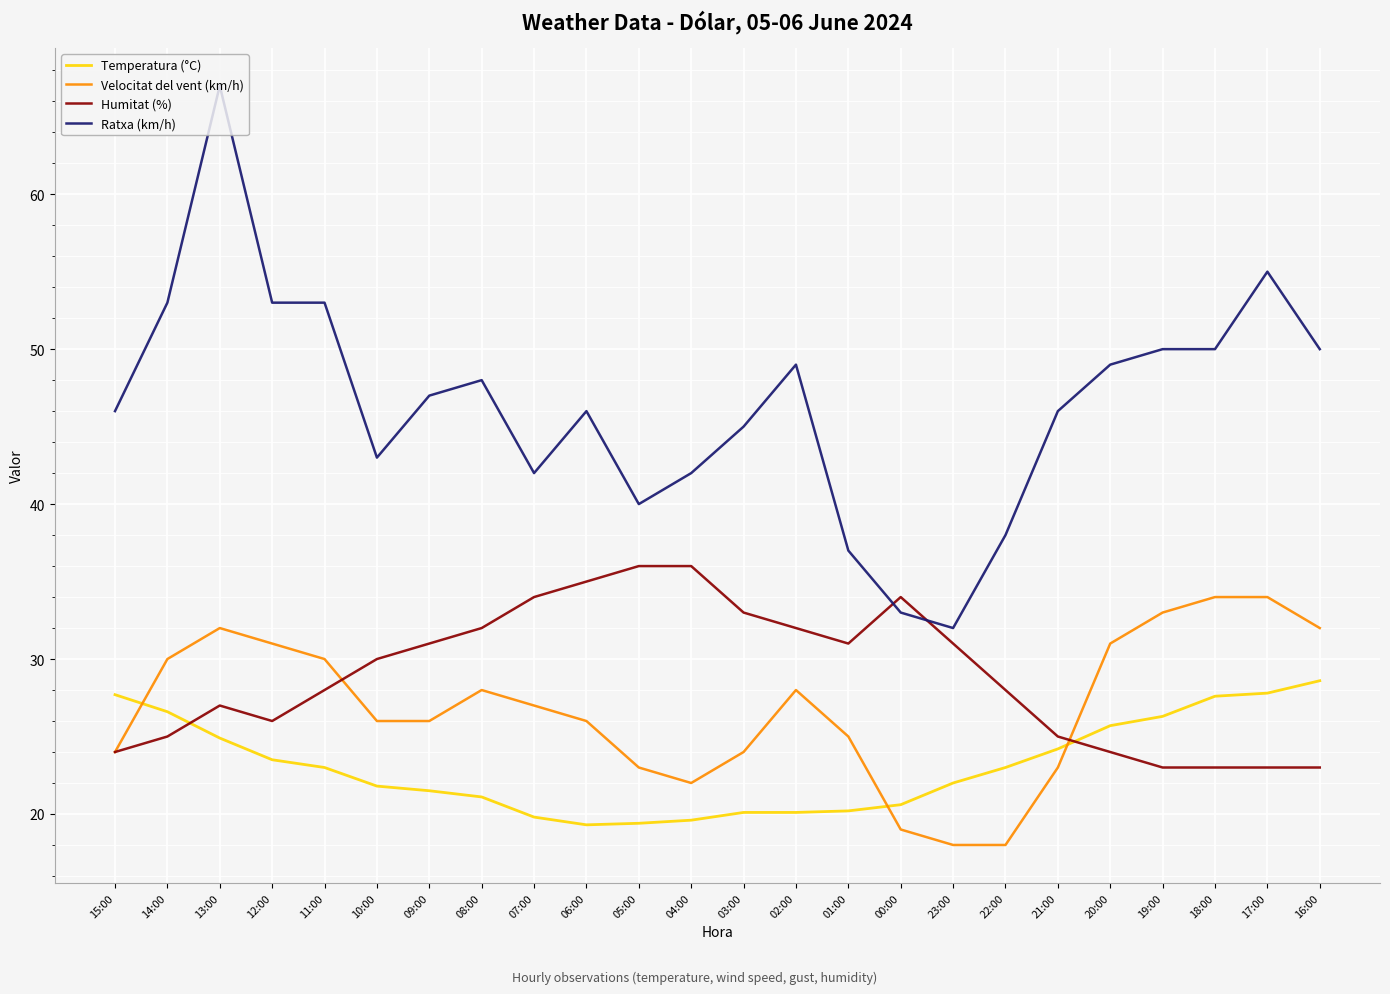

At which label does Temperatura (°C) reach its peak?

16:00